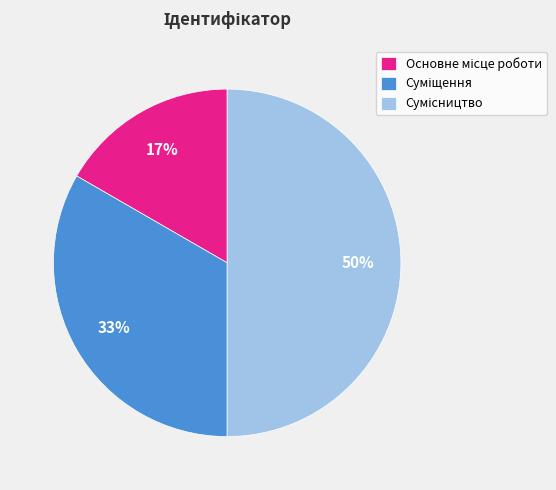

To the nearest percent, what is the average slice percentage?

33%